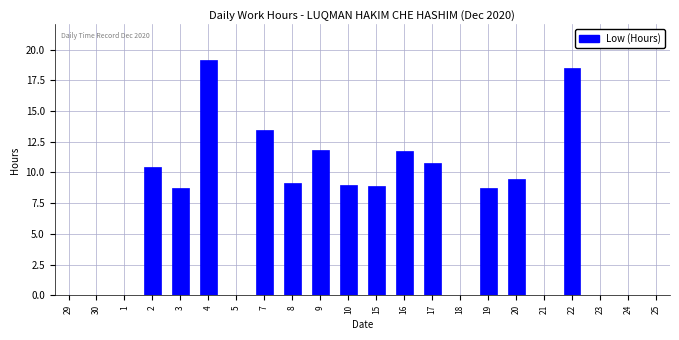

The value at 3 is 8.7. True or false?

True